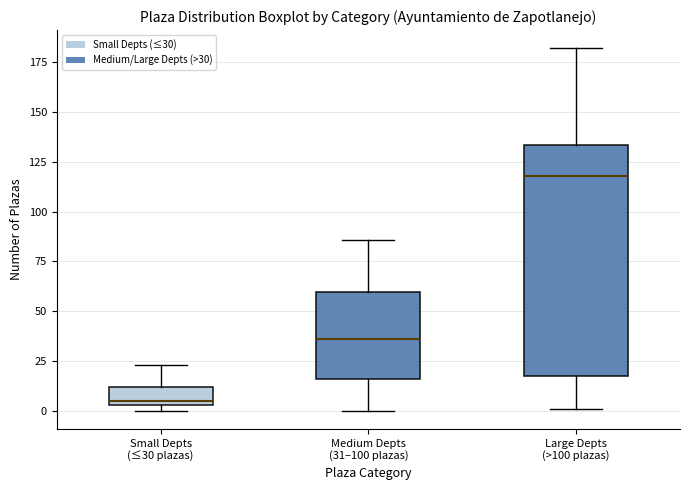

Which box is the tallest, from its lower edge to its upper edge?

Large Depts (>100 plazas)